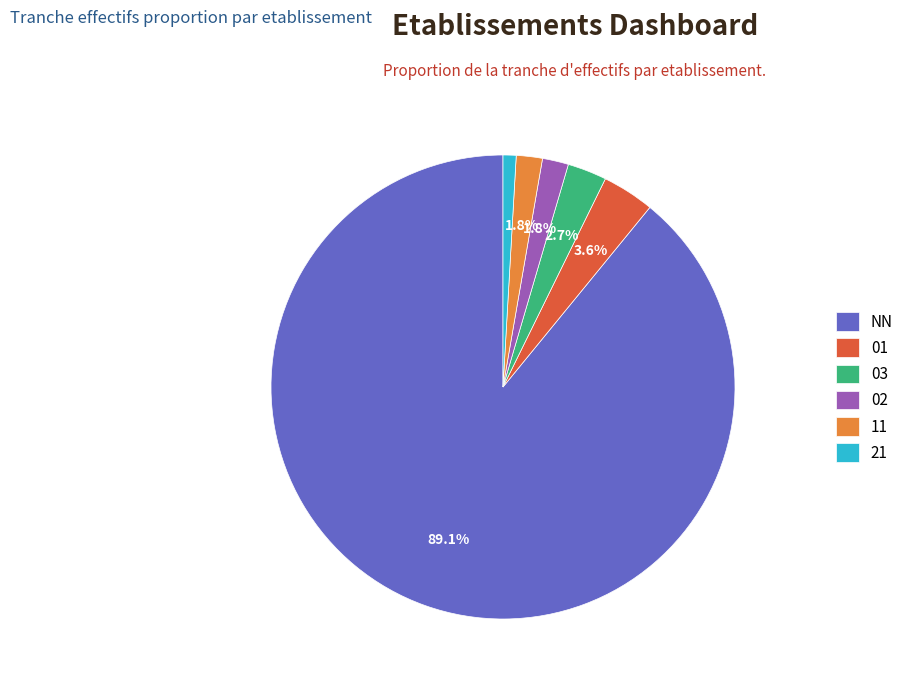

Between 21 and 11, which is larger?

11